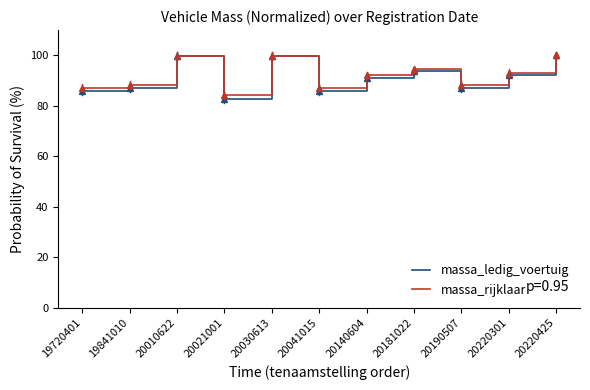

At which label is massa_rijklaar closest to 92?

20140604